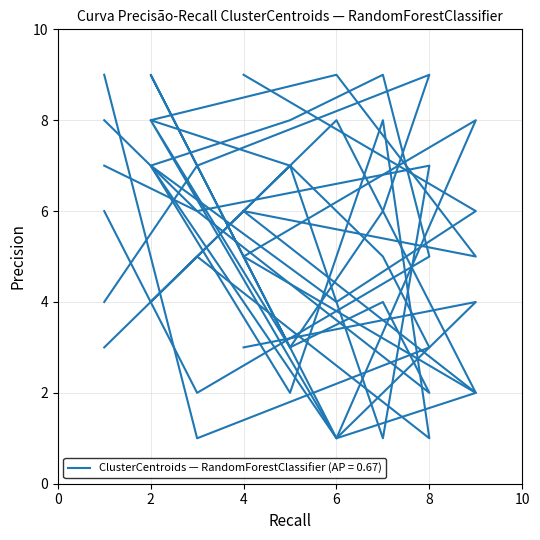

Which label corresponds to the largest value in the chart?

6